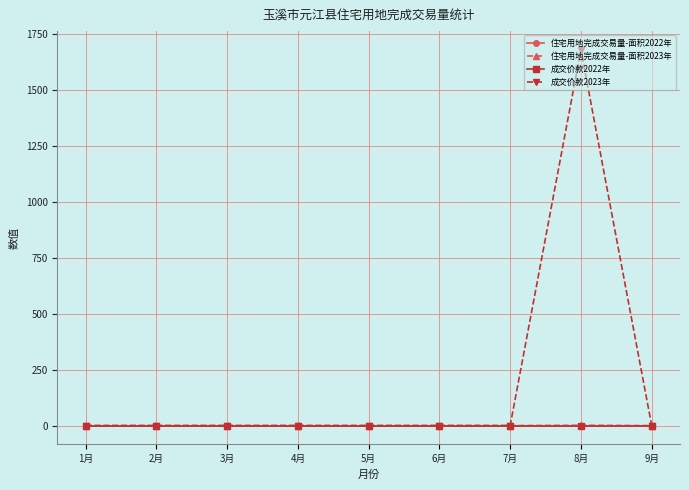

Is this an area chart (filled region under the line)?

No